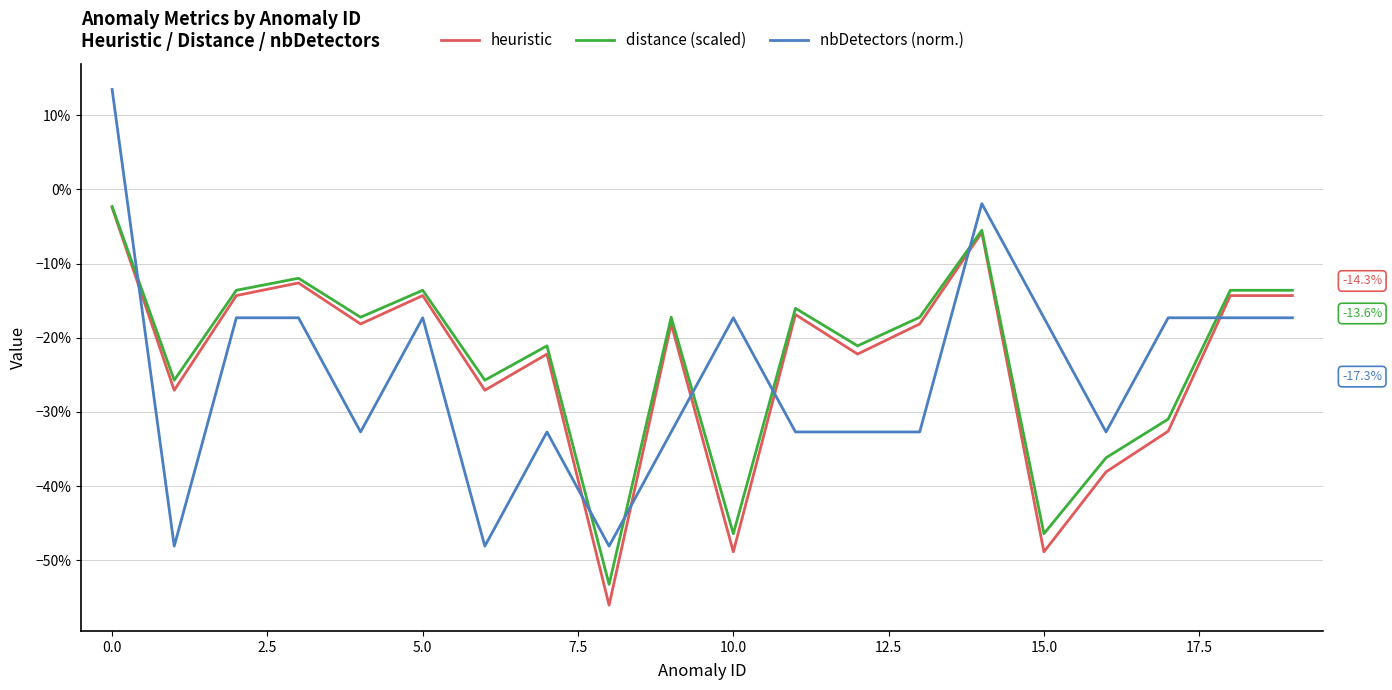

True or false: heuristic and distance (scaled) cross at least once.

False